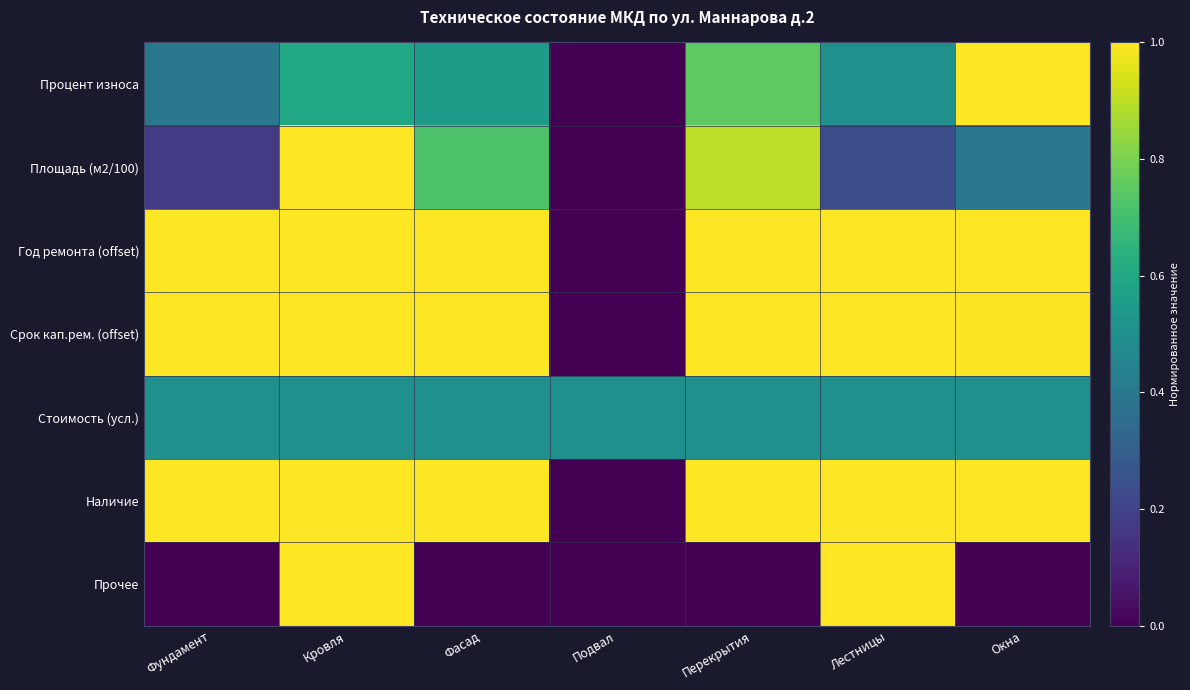

At which category is the sum across all series the highest?

Кровля